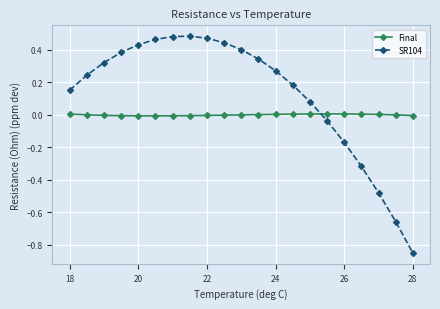

Which series has the largest total across all categories?

SR104